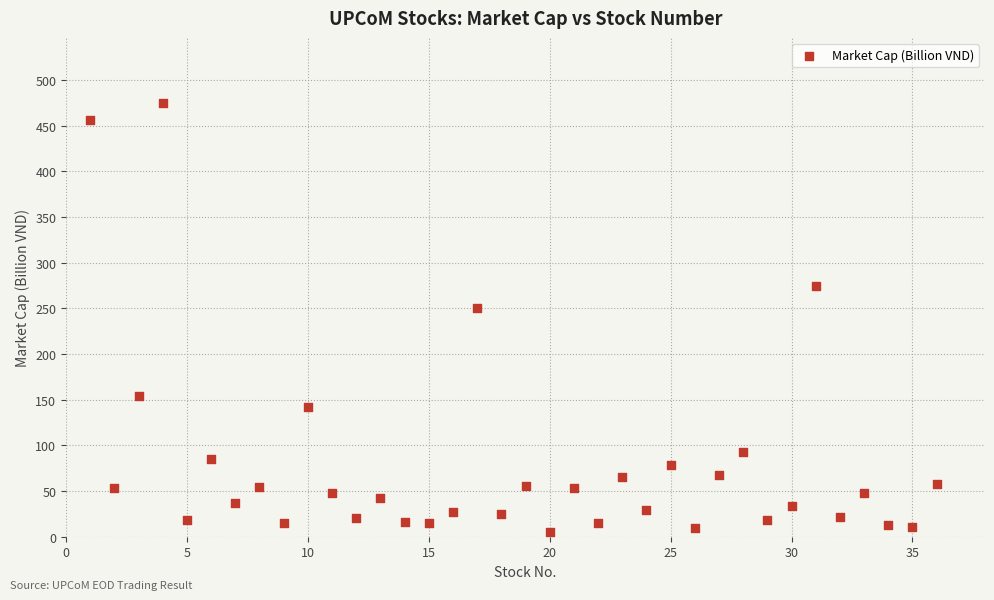

What Y value in the scatter plot is closest to 240?

251.0